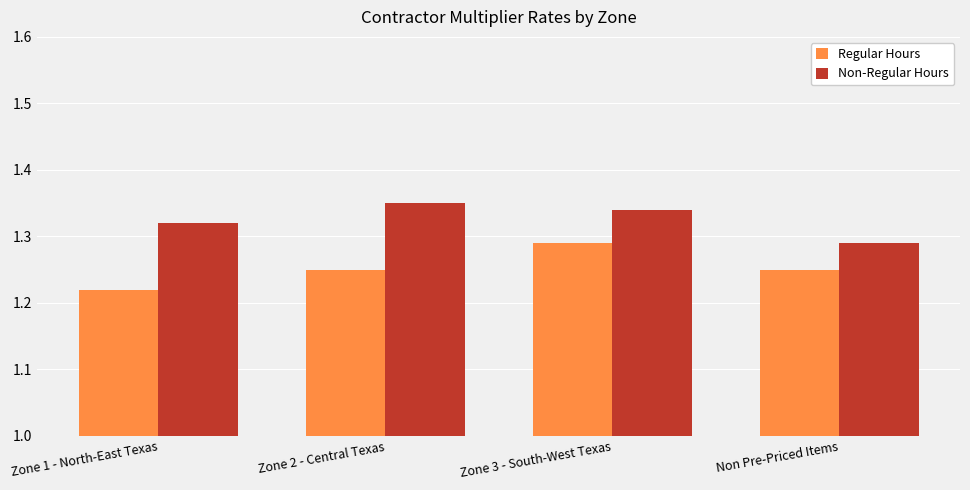

How many distinct data groups are displayed?

2